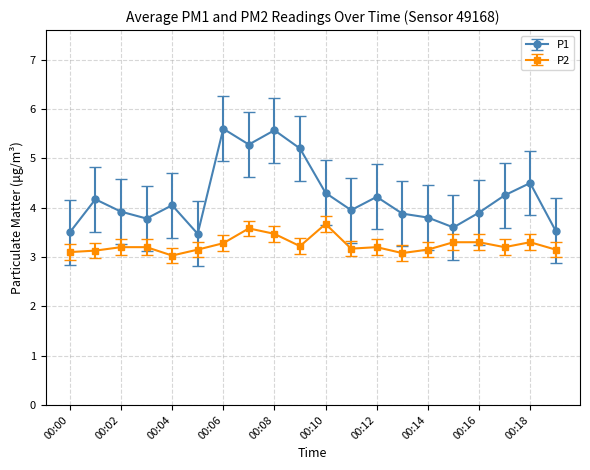

Which series has the largest range (max minus min)?

P1